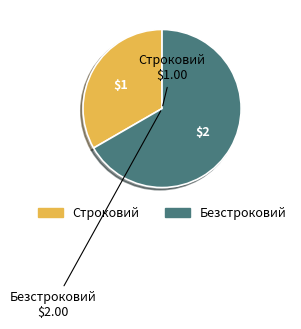

Between Безстроковий and Строковий, which is larger?

Безстроковий